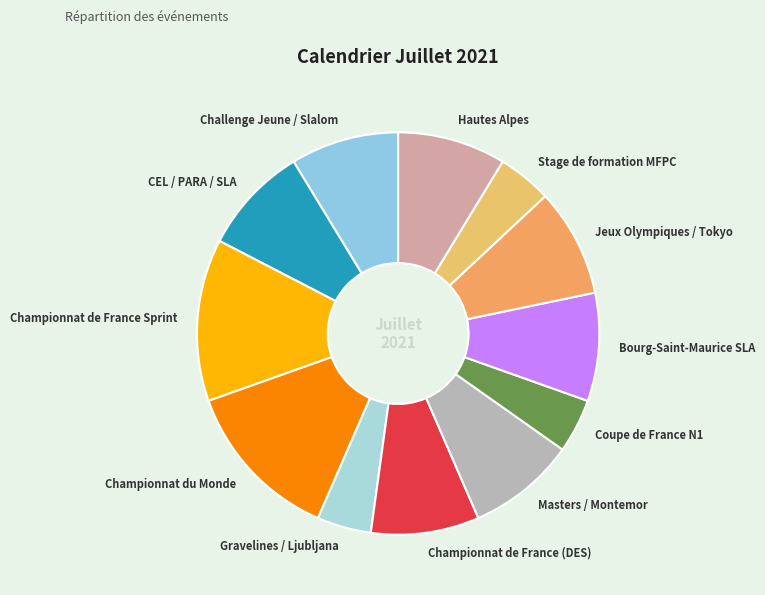

Is there a majority slice in this chart?

No